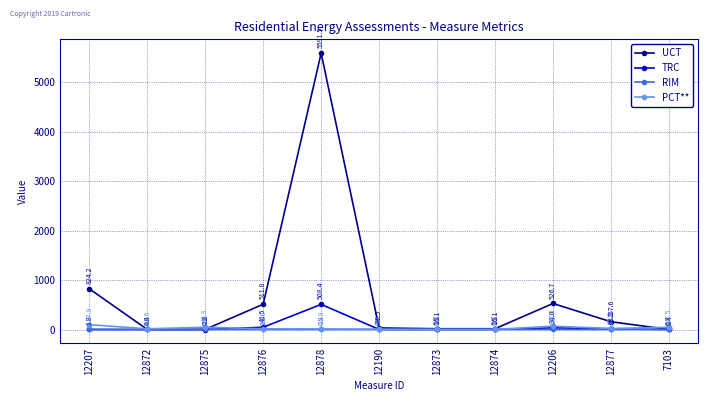

True or false: TRC and UCT intersect in this chart.

False